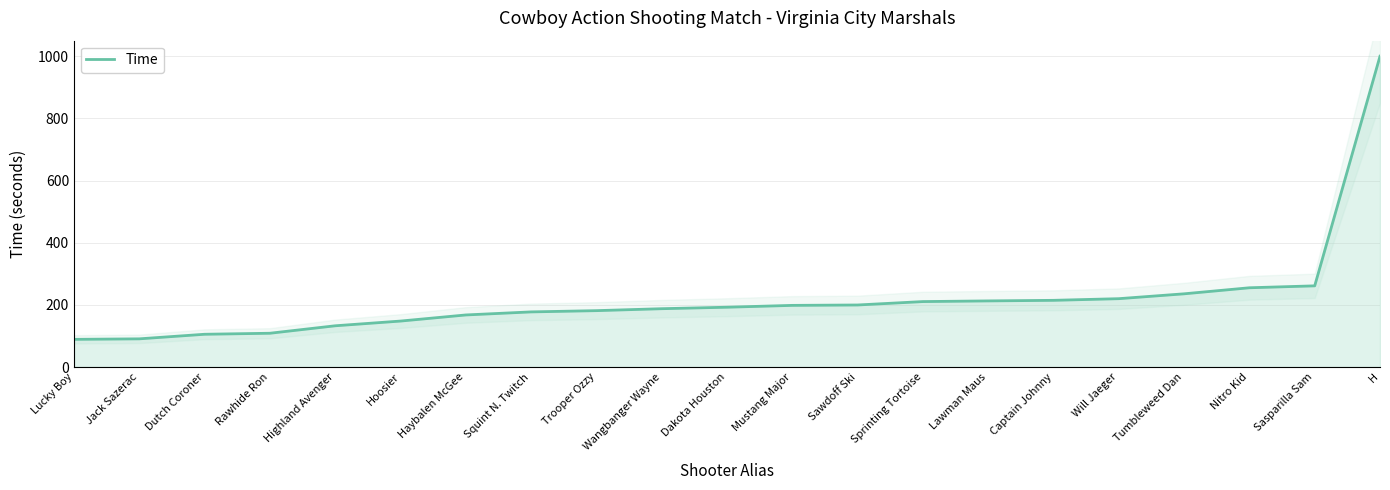

The value at Lawman Maus is 108.4. True or false?

False